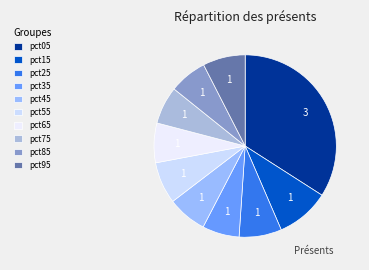

How many segments does this pie chart have?

10